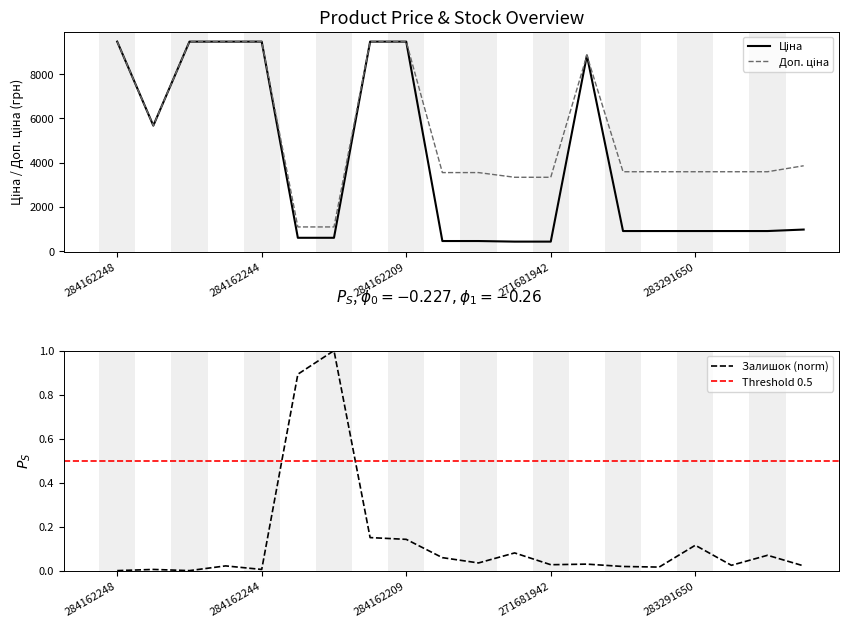

What is the highest value of the Залишок (norm) series?

1.0